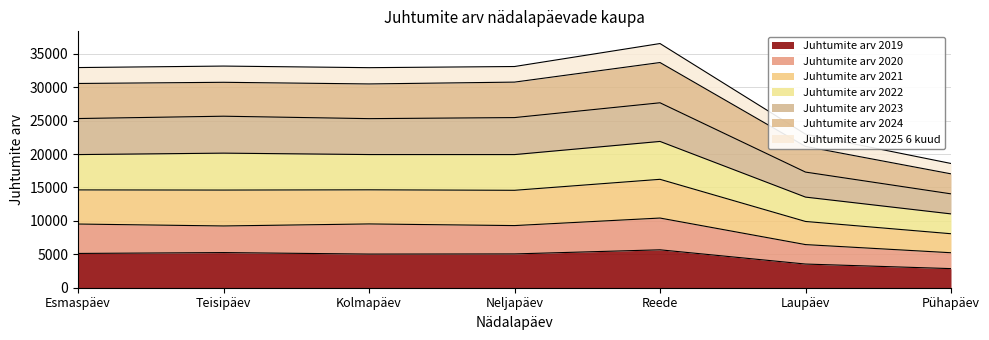

The value of Juhtumite arv 2021 at Reede is 9421. True or false?

False